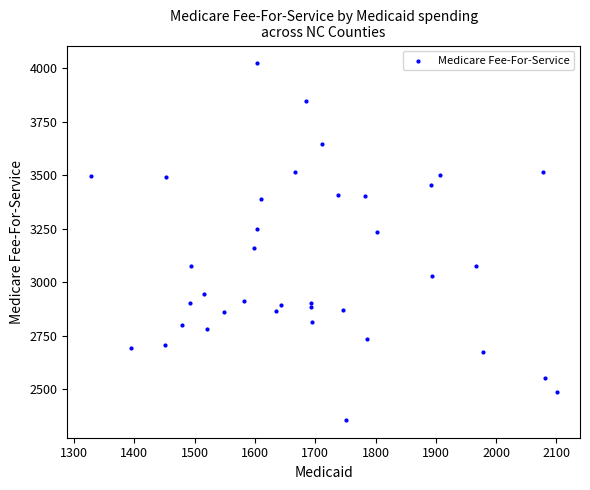

What is the range of X values (max minus min)?

772.8